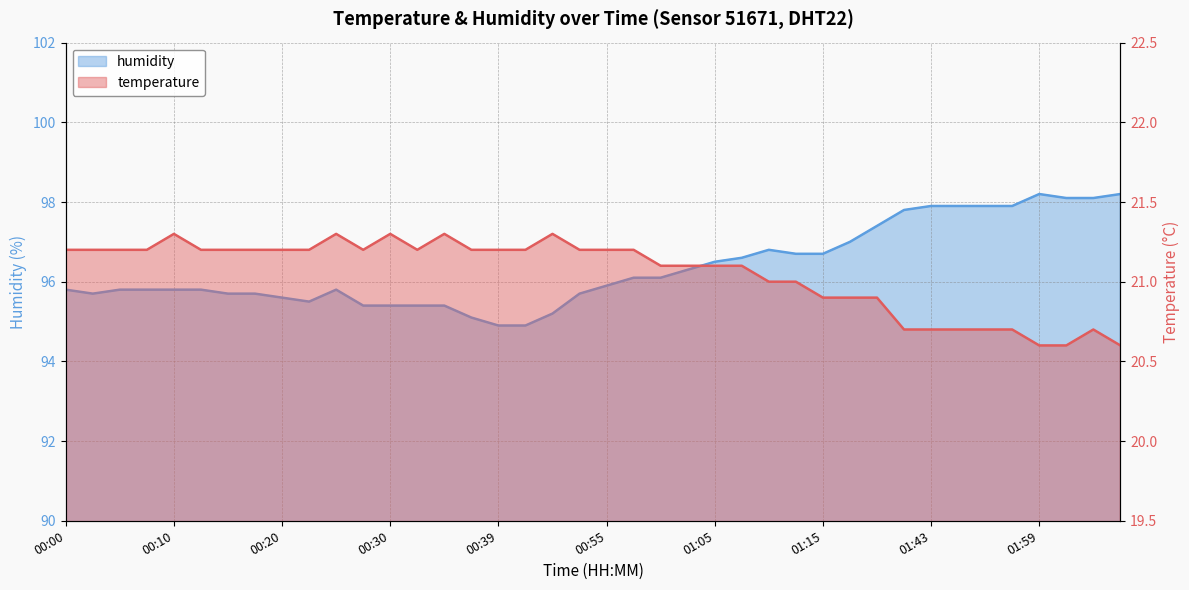

At which category is the sum across all series the highest?

01:59